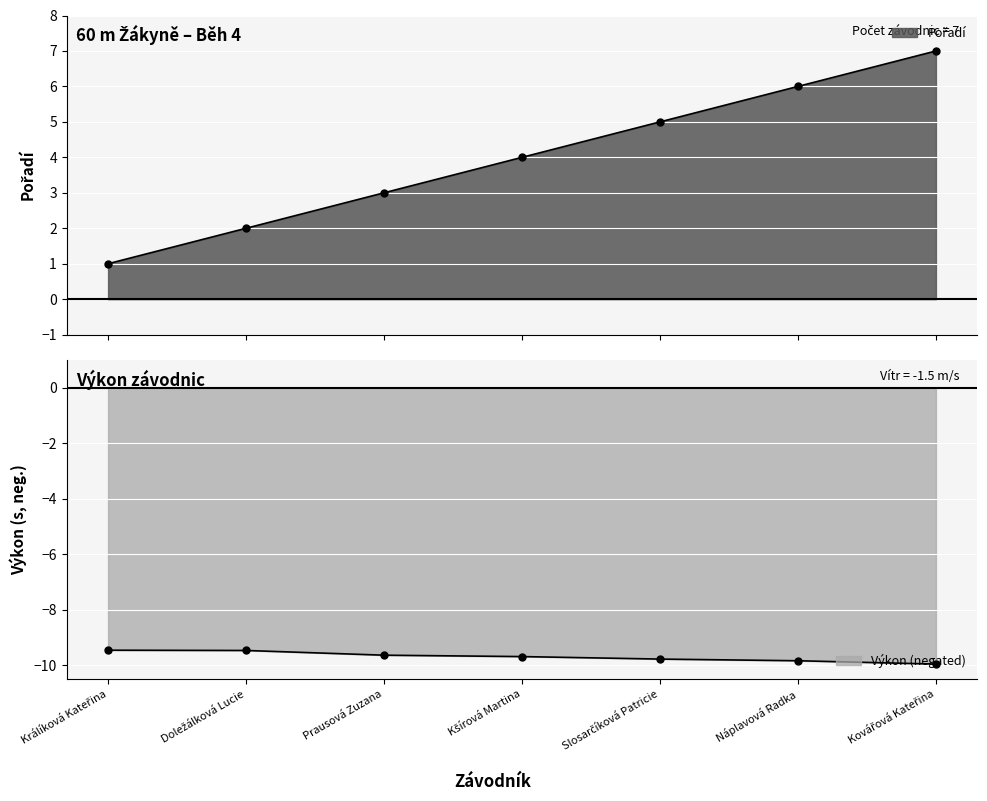

What is the difference between the values at Prausová Zuzana and Kovářová Kateřina?

4